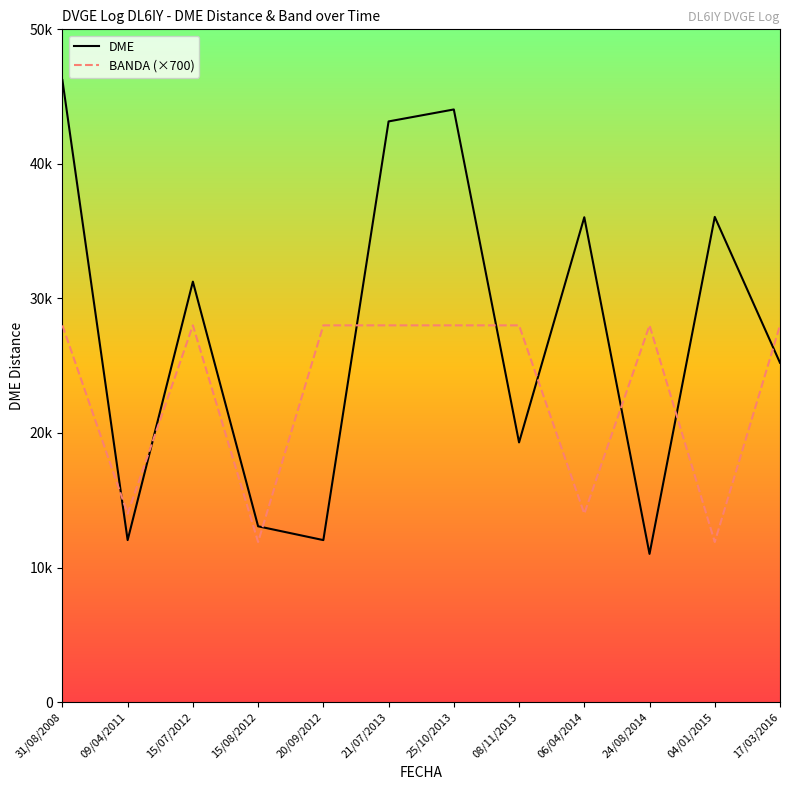

What are all the series names shown in the legend?

DME, BANDA (×700)